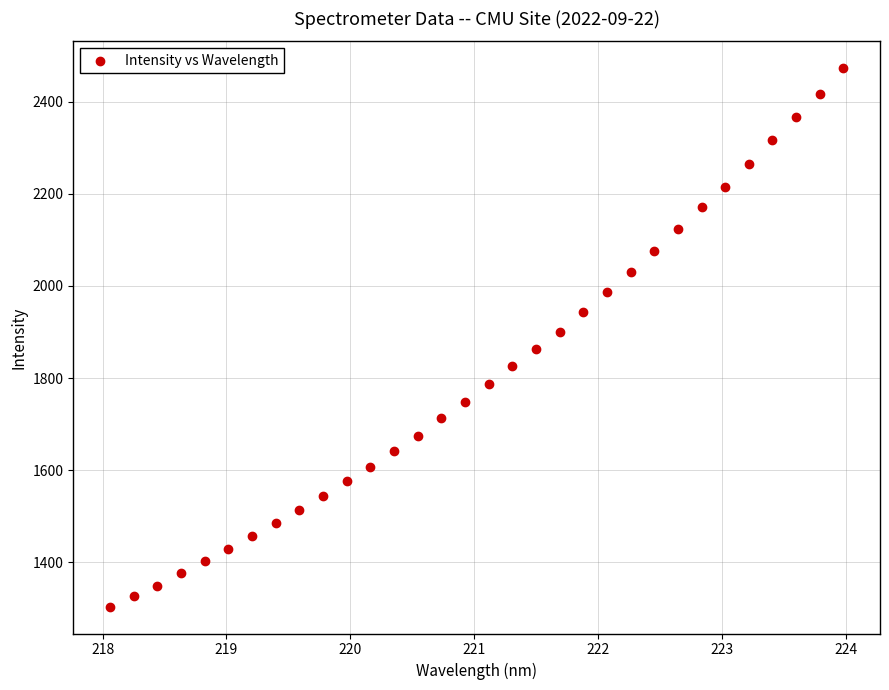

What is the range of Y values (max minus min)?

1168.3